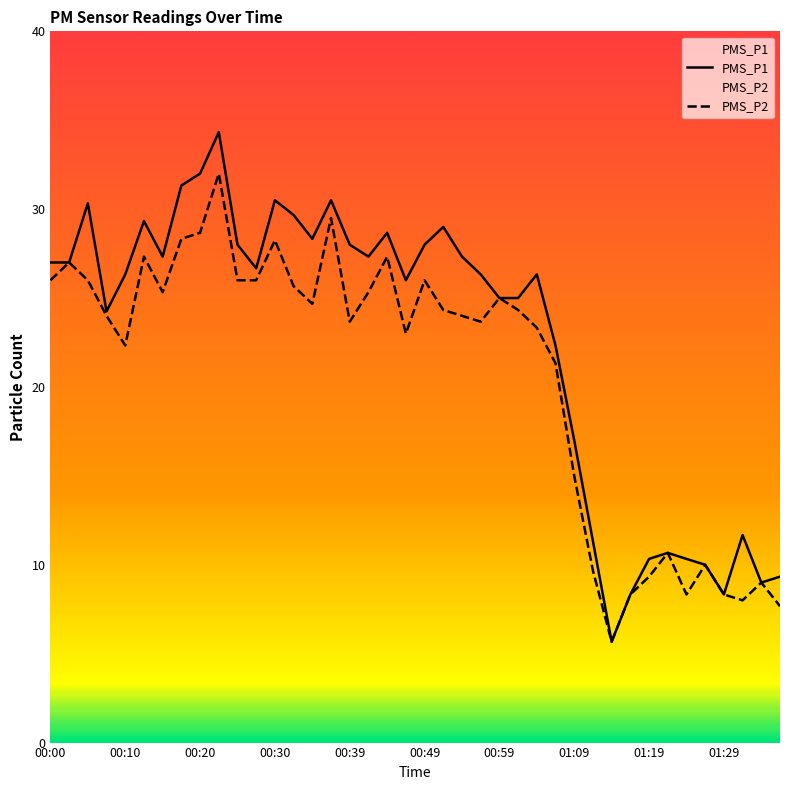

Which series changed the most between 00:20 and 00:59?

PMS_P1